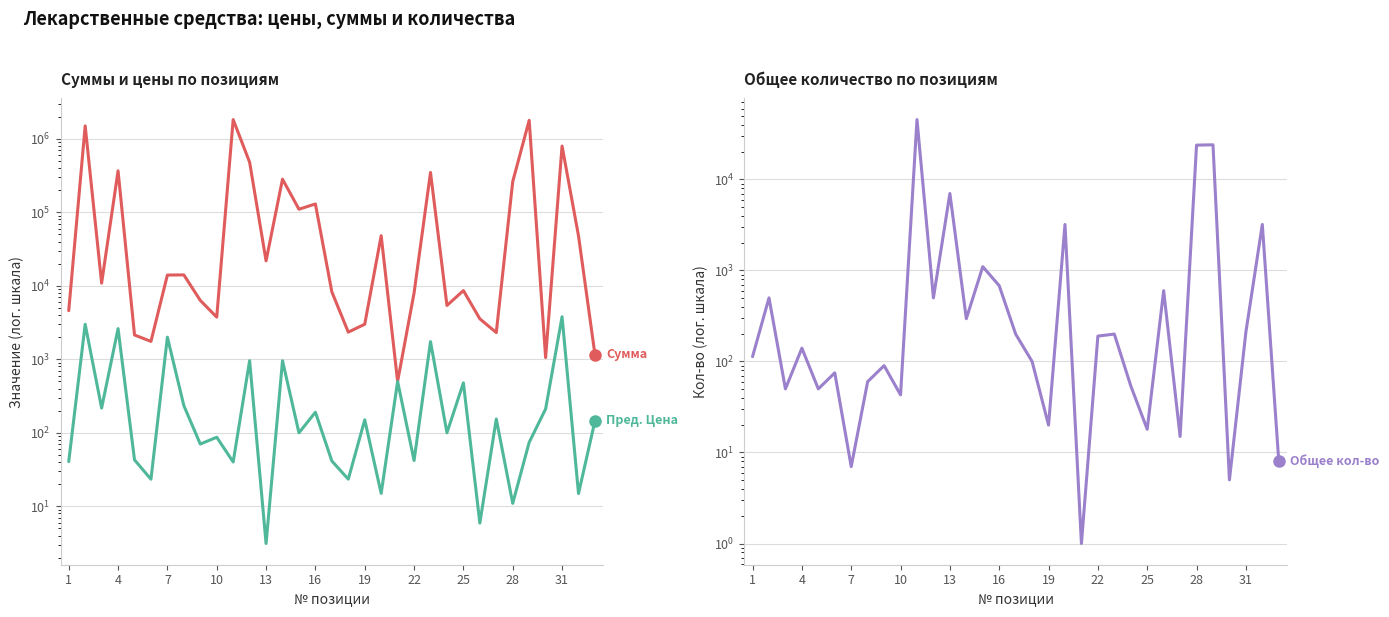

How many data points in Пред. Цена are less than 100?

15